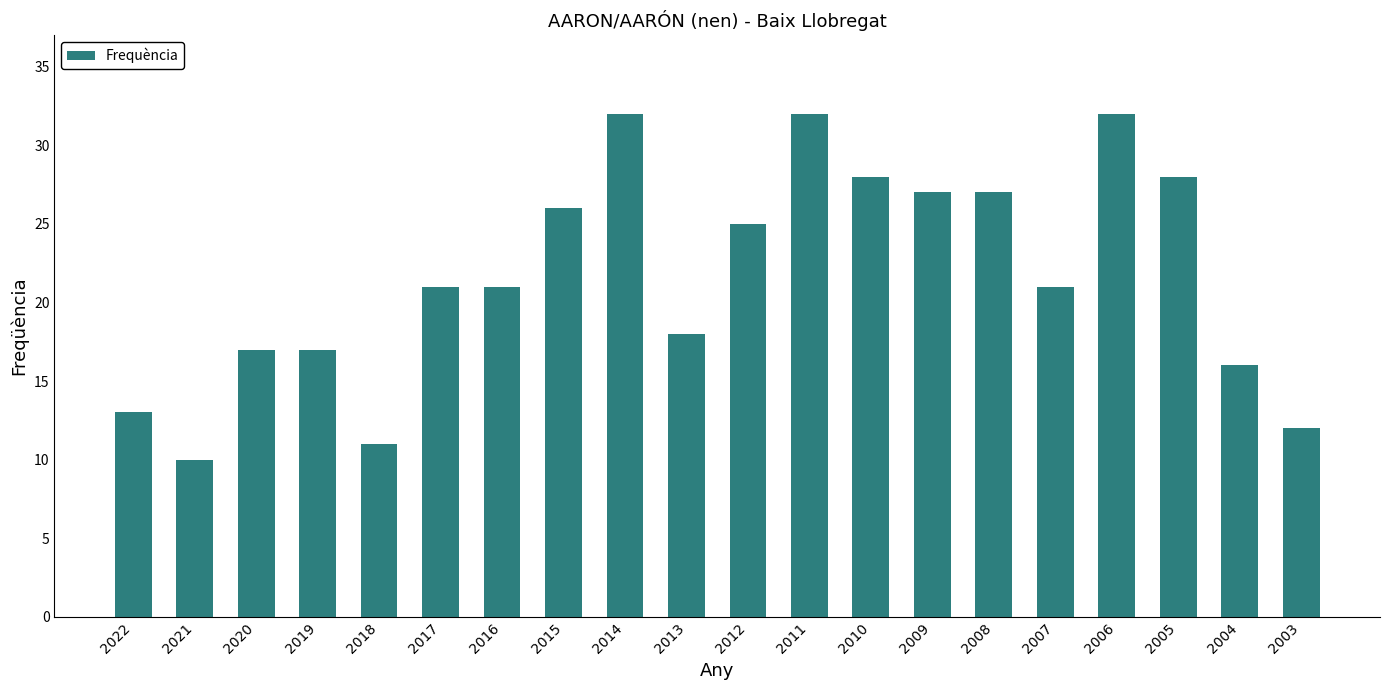

True or false: the data shows 18 at 2013.

True